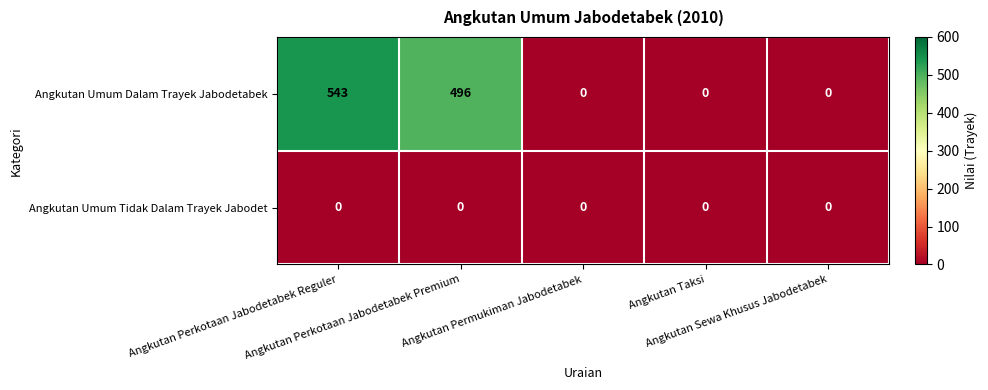

How many categories are shown in the chart?

5